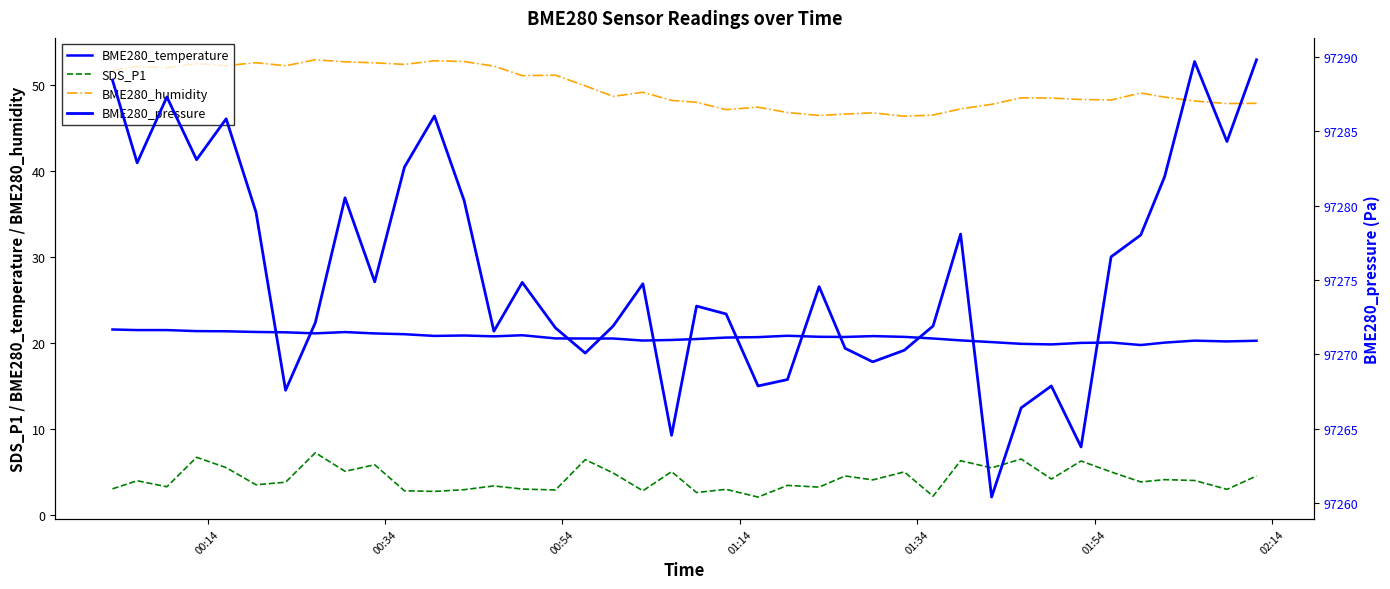

True or false: BME280_pressure and BME280_humidity cross at least once.

False